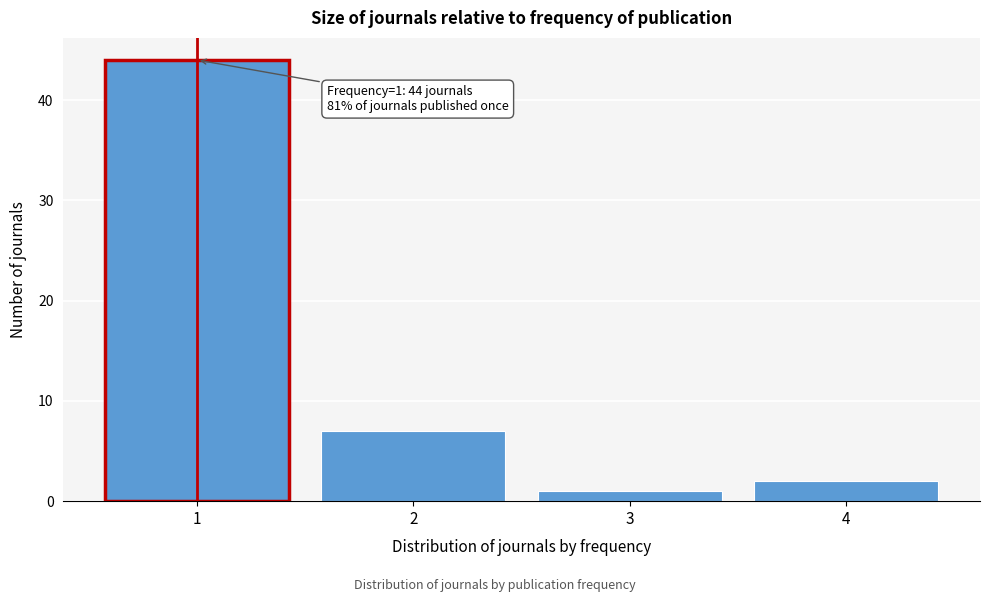

Reading right to left, what are all the values shown in this chart?

2	1	7	44